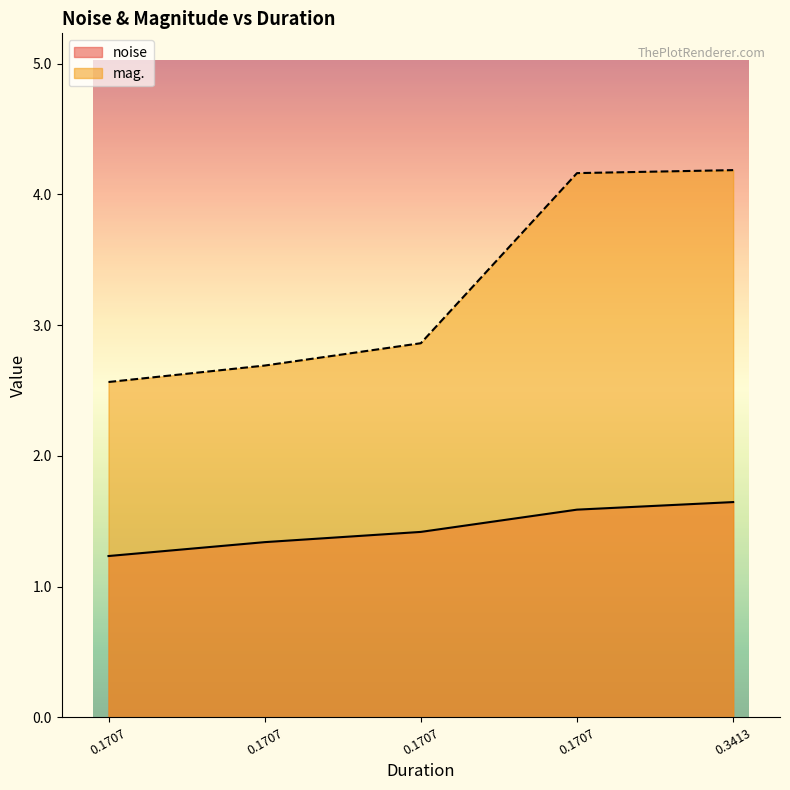

Rank the series at 0.170667 from lowest to highest value.

noise, mag.